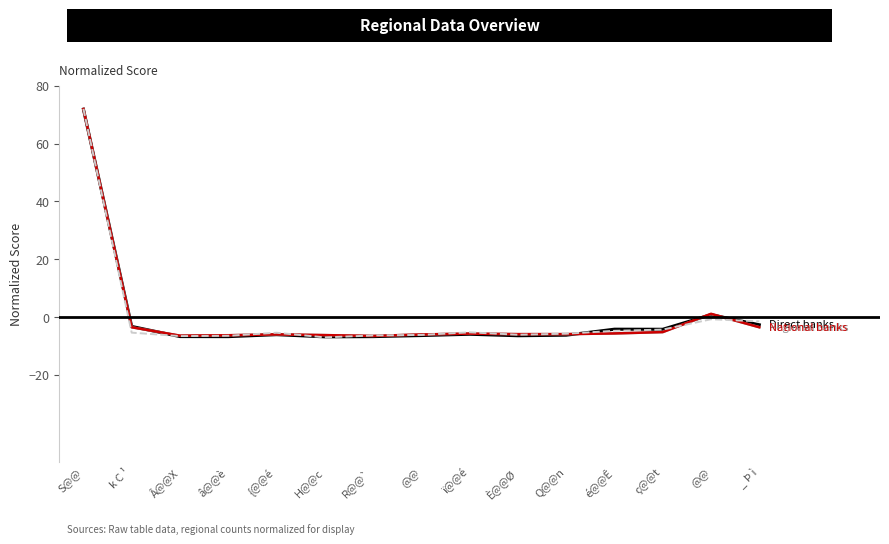

What is the label of the 1st point from the left?

S@@